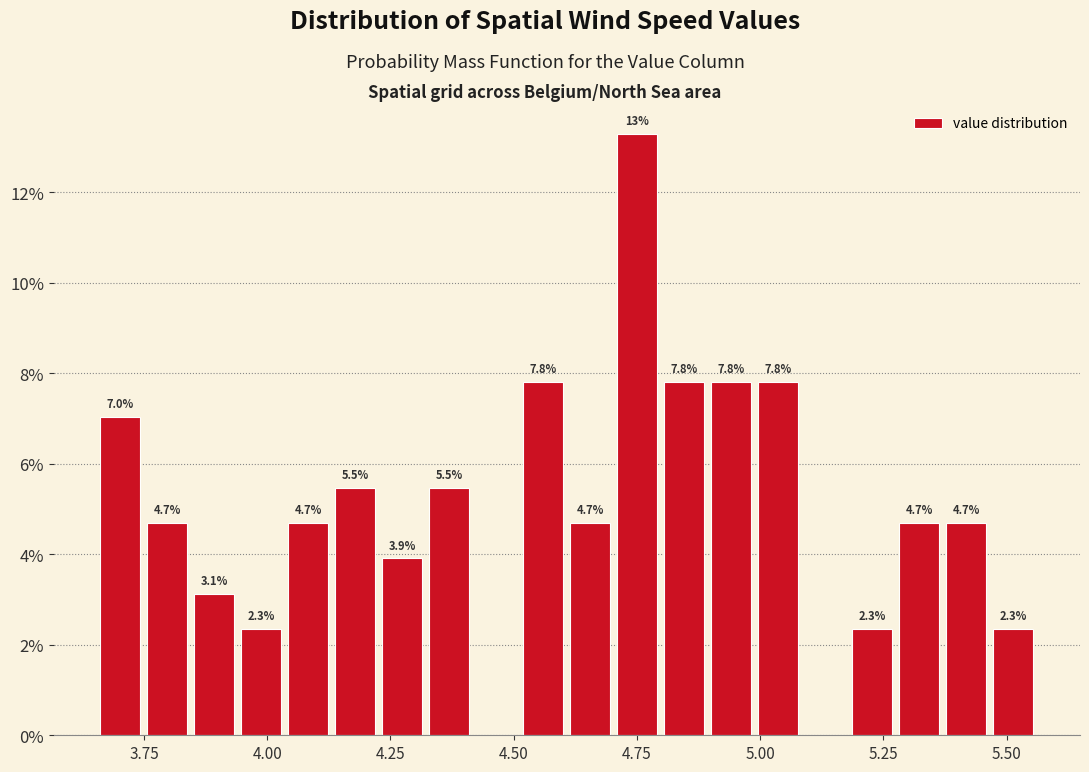

Read against the x-axis, roughly where is the centre of the tallest bar?

4.75